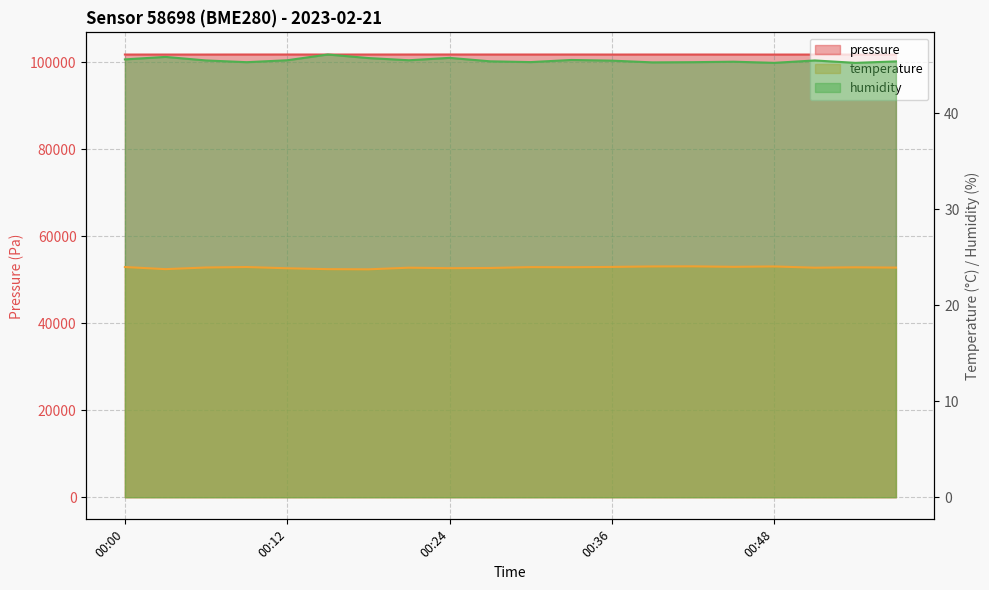

Reading left to right, transcribe all the data shown in this chart.

pressure: 101788.2	101787.1	101786.8	101792.8	101795.6	101789.8	101790.9	101795.1	101797.3	101792.6	101791.0	101794.8	101787.2	101791.4	101791.3	101788.0	101784.1	101786.0	101782.1	101783.2
temperature: 24.0	23.8	23.9	24.0	23.9	23.8	23.7	23.9	23.9	23.9	24.0	24.0	24.0	24.0	24.1	24.0	24.0	23.9	23.9	23.9
humidity: 45.6	45.9	45.5	45.3	45.5	46.1	45.8	45.5	45.8	45.4	45.3	45.5	45.5	45.3	45.3	45.4	45.2	45.5	45.2	45.4